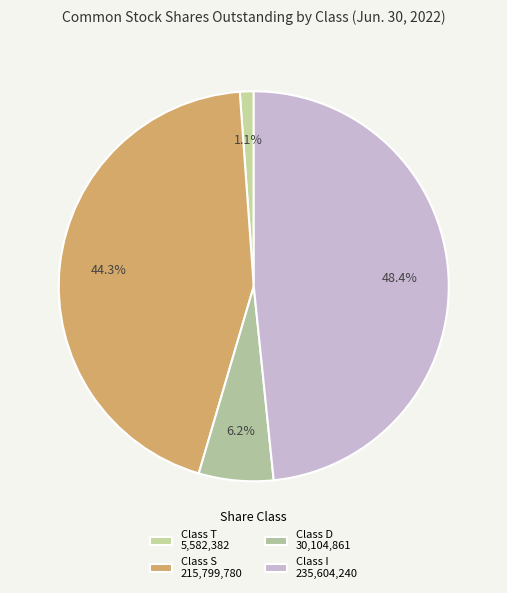

To the nearest percent, what is the difference between the Class T and Class I slice percentages?

47%